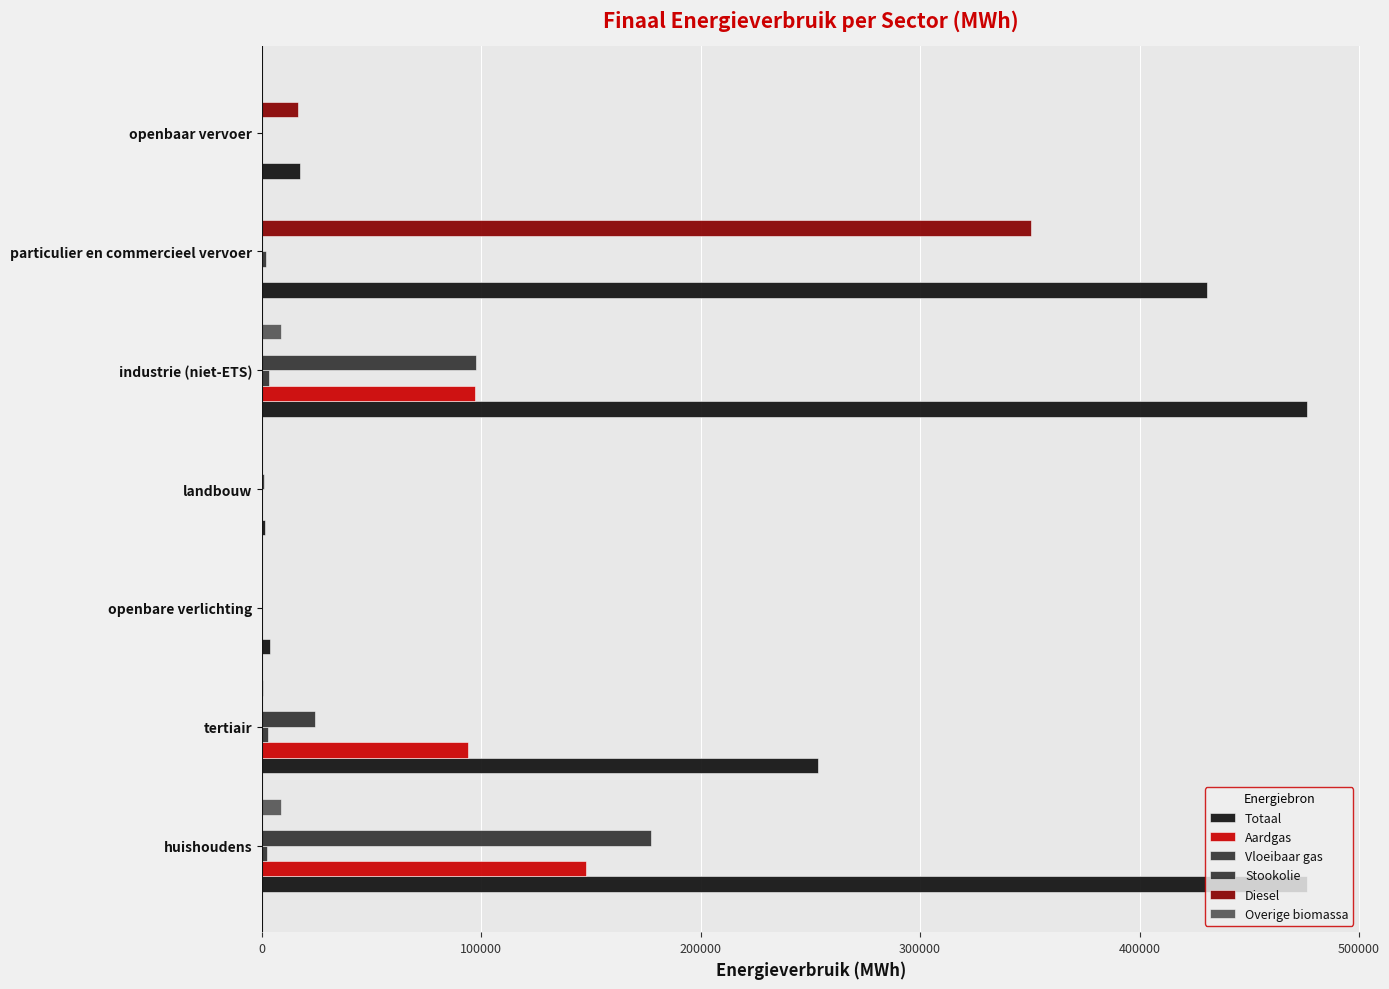

How many values in the Stookolie series exceed 1166?

4